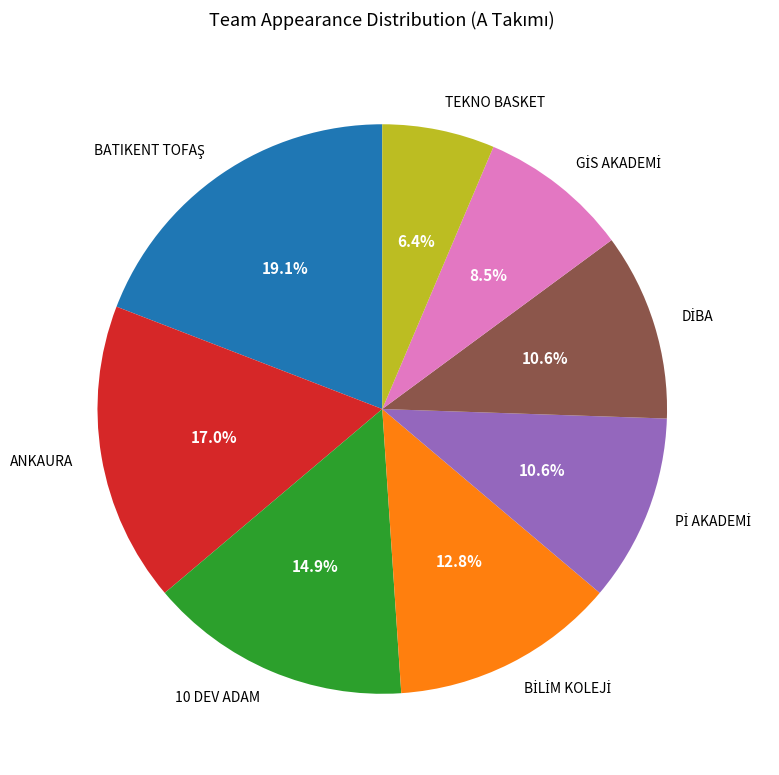

To the nearest percent, what percentage of the pie is ANKAURA?

17%